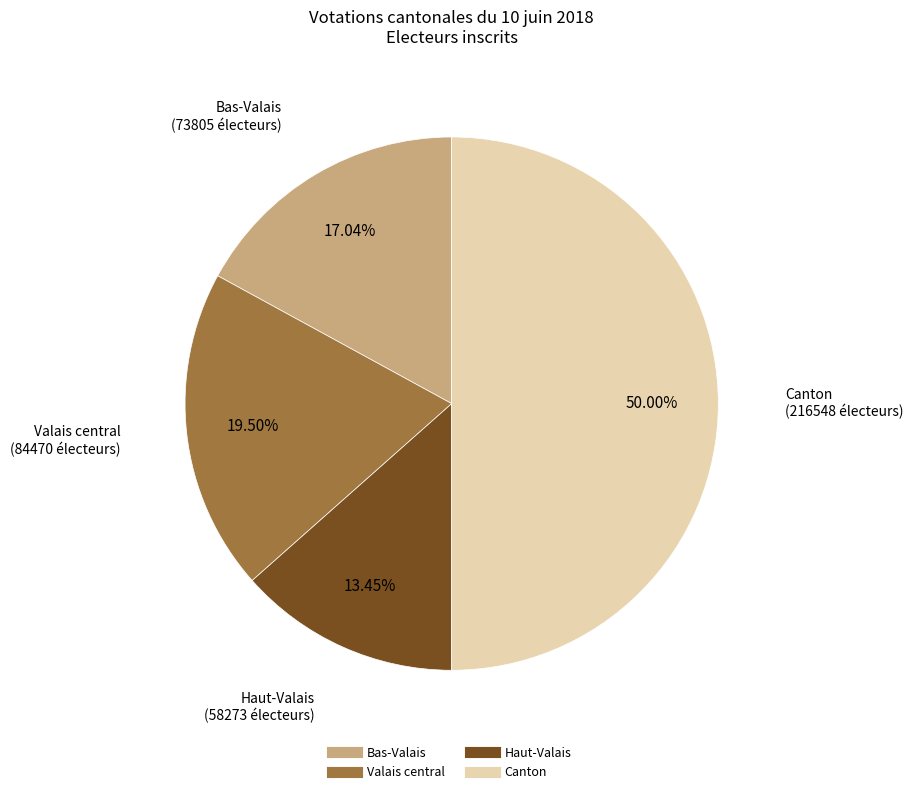

To the nearest percent, what is the average slice percentage?

25%